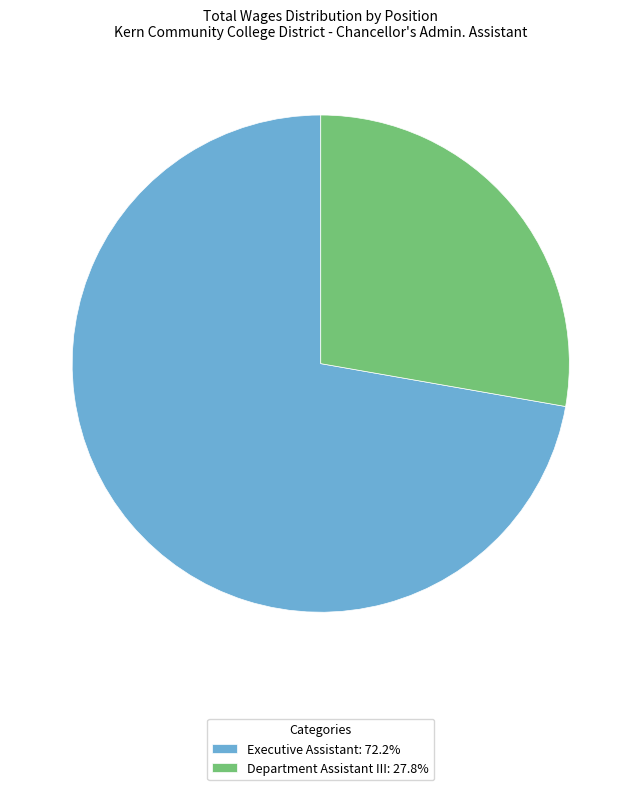

Is it true that Department Assistant III is 28% of the pie?

True